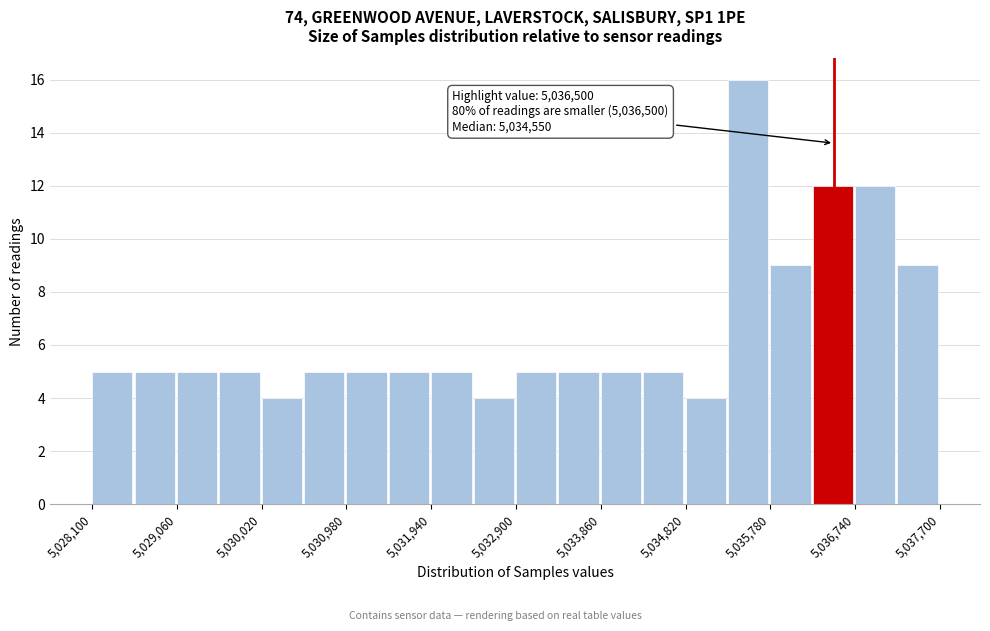

Which range on the x-axis has the tallest bar?

5035300 to 5035780